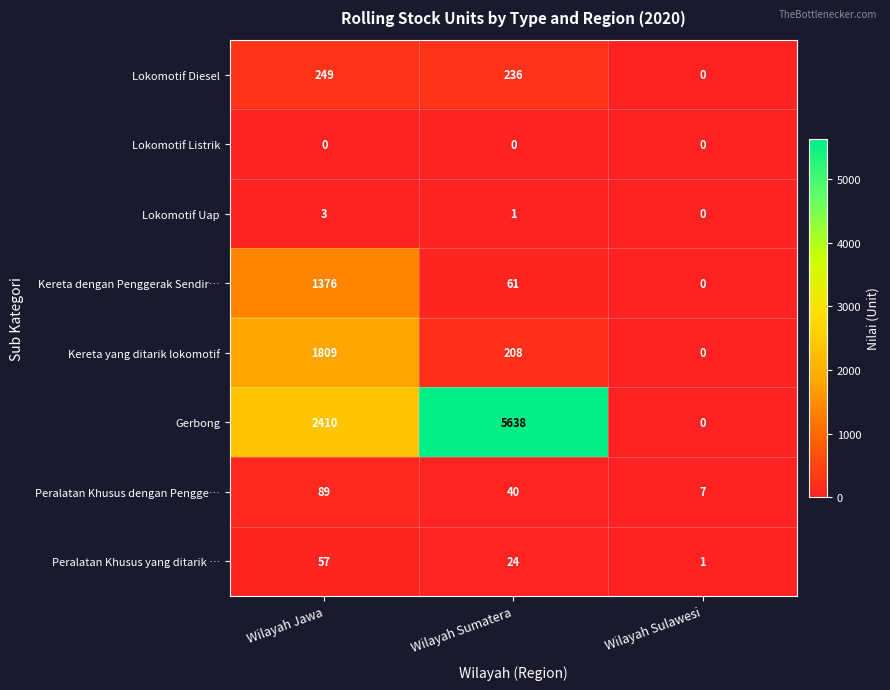

What is the difference between the highest and lowest values at Wilayah Sulawesi?

7